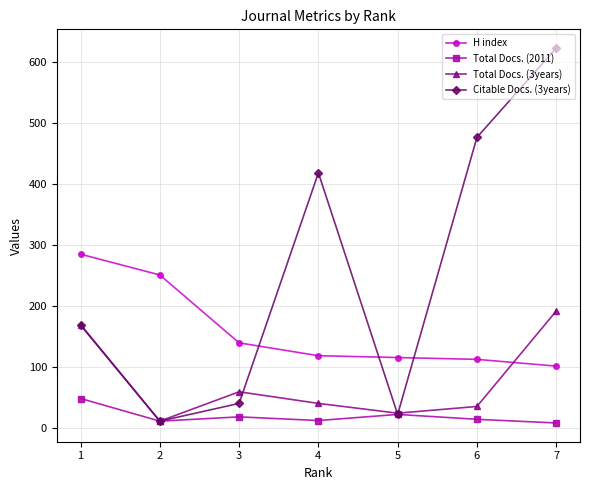

What is the greatest value displayed?

622